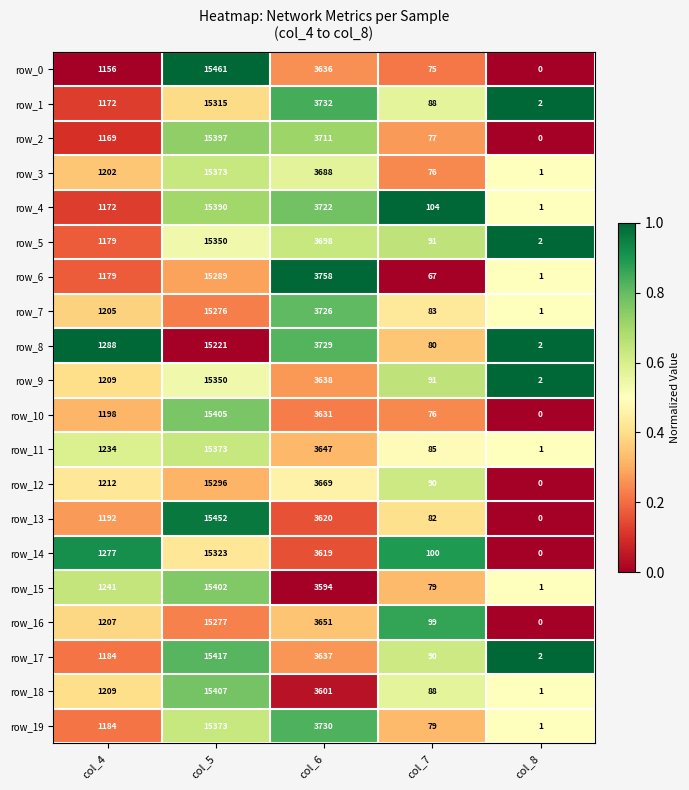

Between col_7 and col_8, which series saw the biggest shift?

row_4